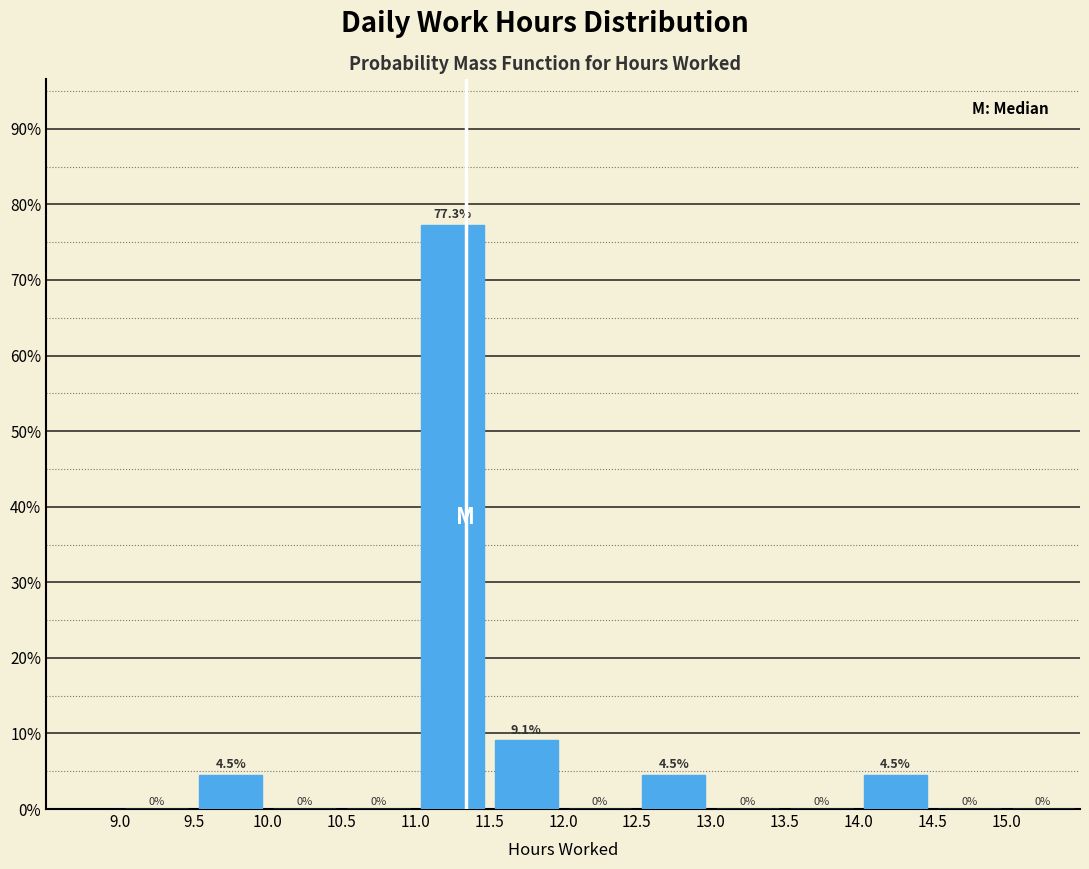

Reading left to right, list every bar in this chart as the range it spans on the x-axis followed by its height.

9.0 to 9.5: 0.0
9.5 to 10.0: 4.5
10.0 to 10.5: 0.0
10.5 to 11.0: 0.0
11.0 to 11.5: 77.3
11.5 to 12.0: 9.1
12.0 to 12.5: 0.0
12.5 to 13.0: 4.5
13.0 to 13.5: 0.0
13.5 to 14.0: 0.0
14.0 to 14.5: 4.5
14.5 to 15.0: 0.0
15.0 to 15.5: 0.0